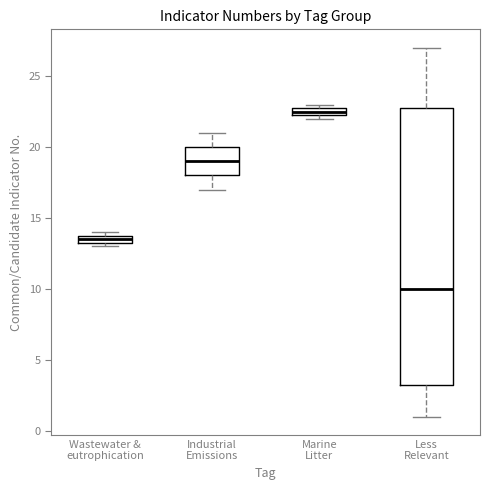

Which box's median line is the lowest?

Less Relevant